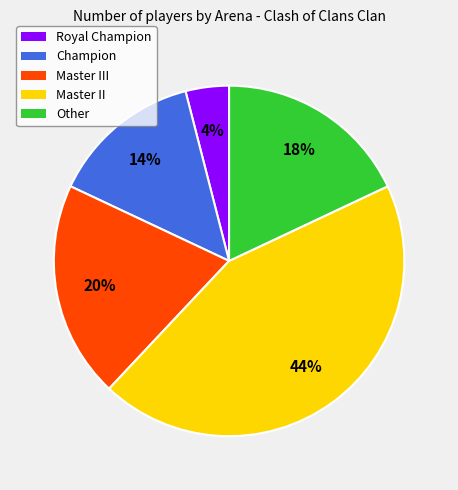

What percentage is the Champion slice, to the nearest percent?

14%